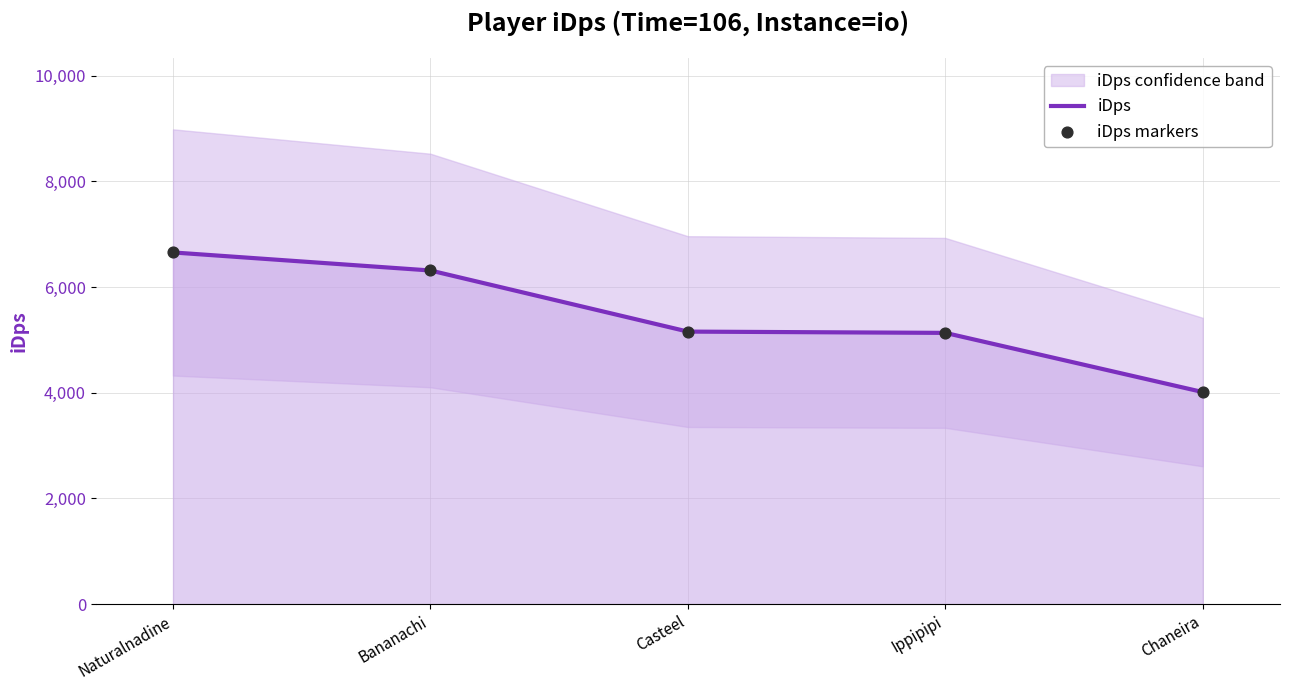

What is the total value across all series at Bananachi?

12625.1